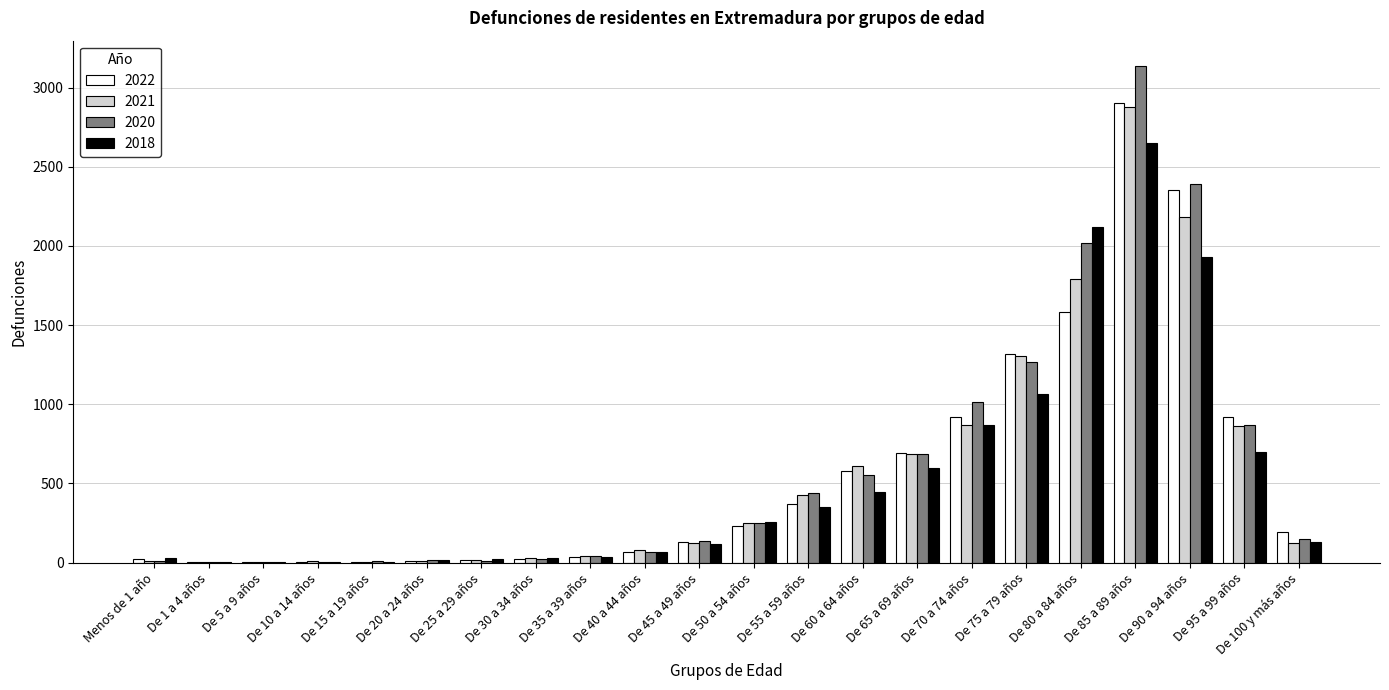

What is the maximum value for 2018?

2652